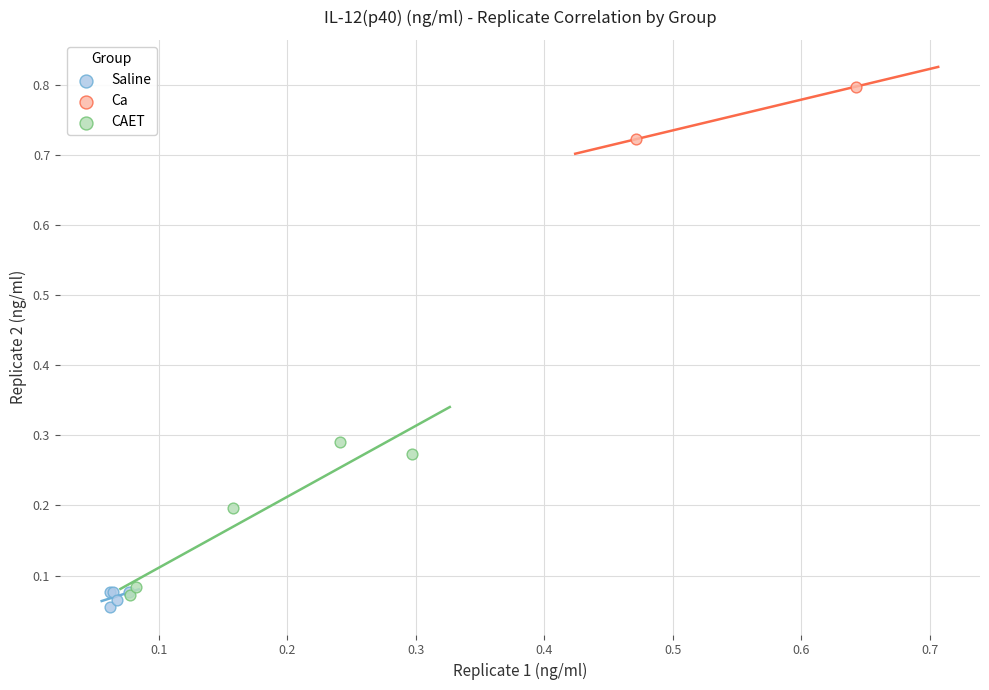

What are all the series names shown in the legend?

Saline, Ca, CAET